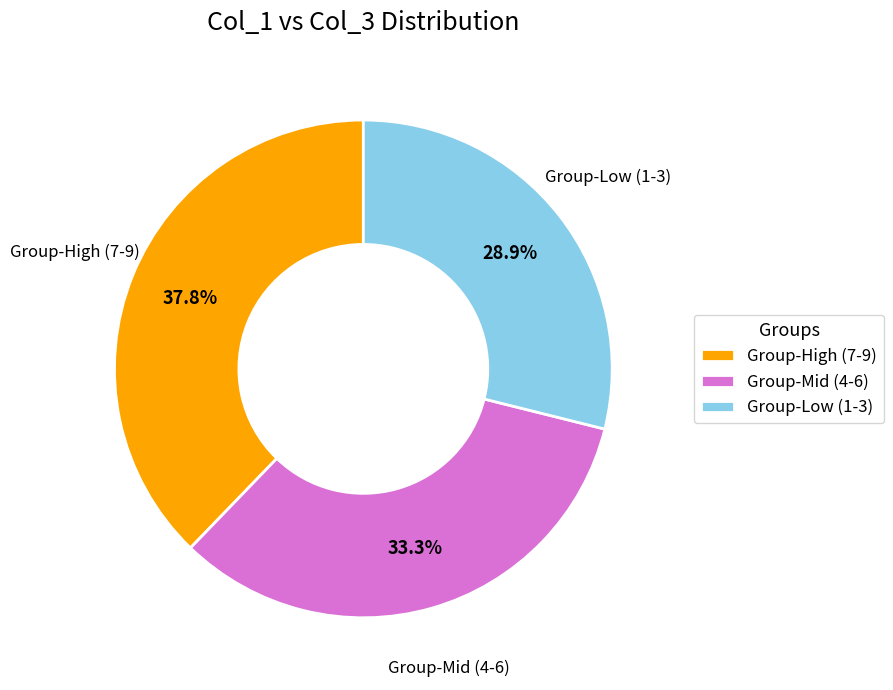

What percentage do Group-High (7-9) and Group-Mid (4-6) together represent?

71.1%